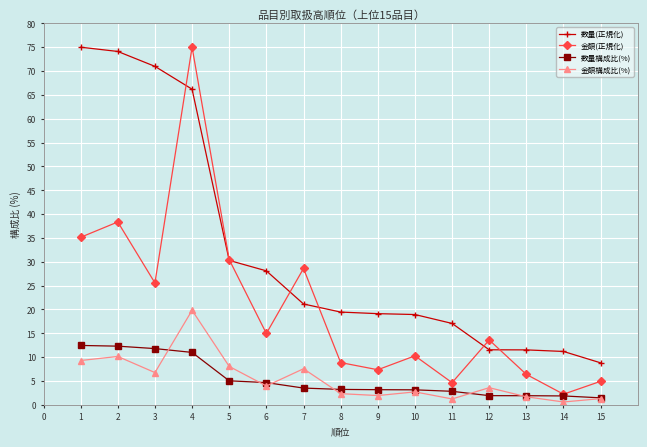

What value does the 金額(正規化) series have at 6?

15.0